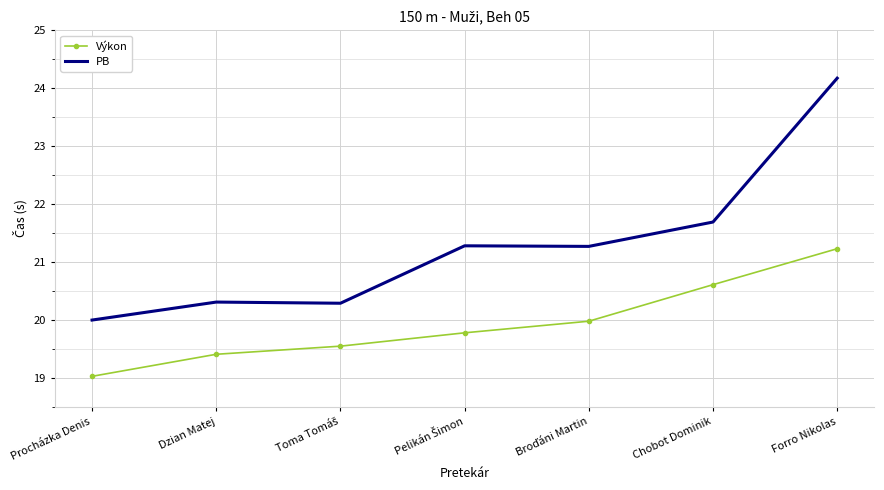

At which category does the chart reach its minimum across all series?

Procházka Denis